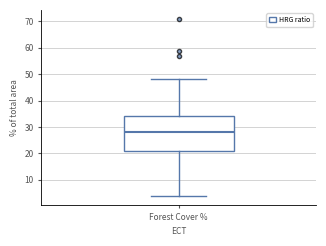

Read this box plot against the y-axis: the position of the median line, the range covered by the box, and the ends of both whiskers. The values are not printed on the chart, so give them approximately, as read against the axis.

median 28, box 21 to 34, whiskers 4 to 48